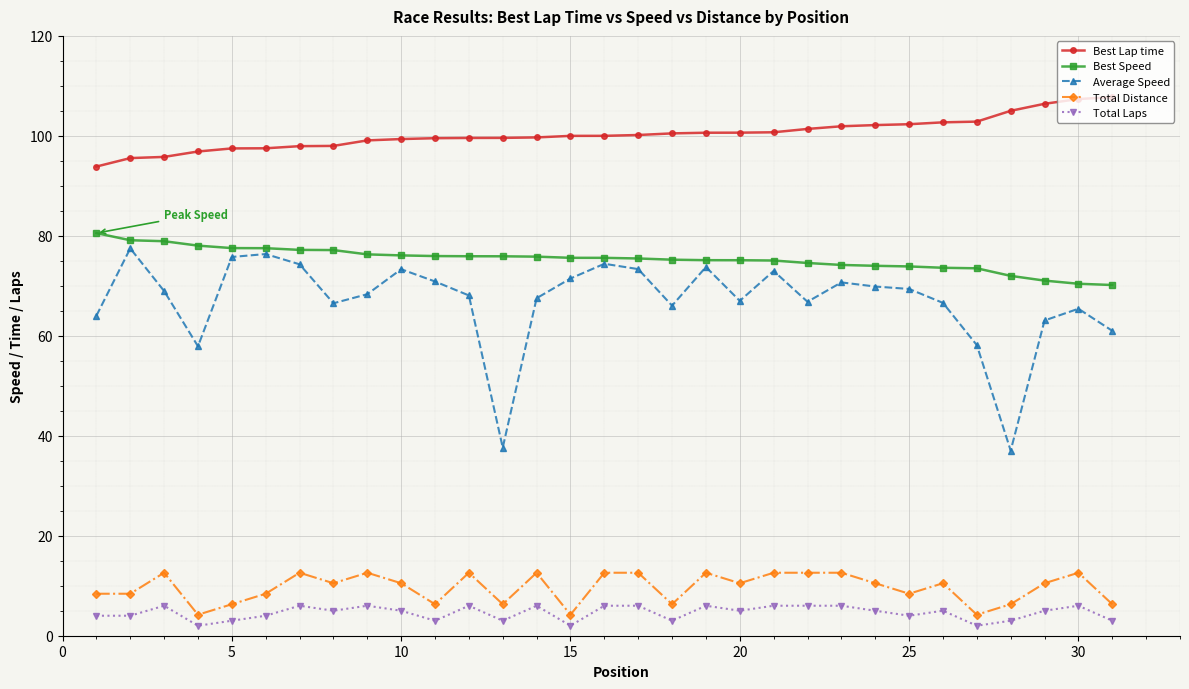

Is this an area chart (filled region under the line)?

No